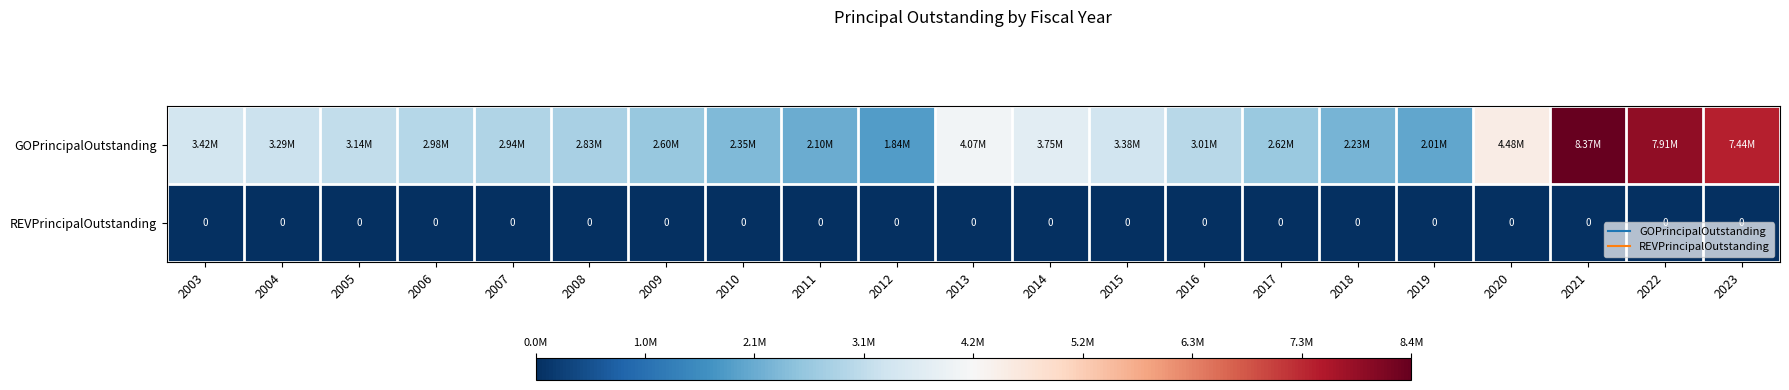

At 2007, list the series in order from largest to smallest.

GOPrincipalOutstanding, REVPrincipalOutstanding